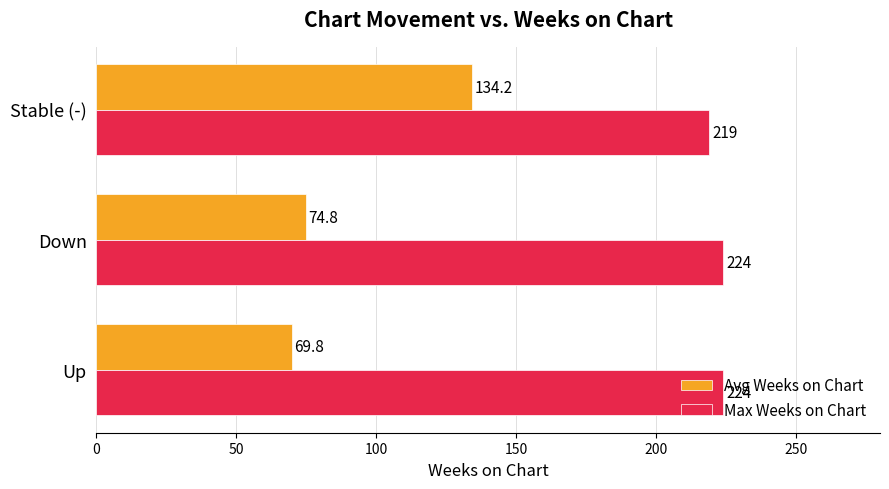

Which series changed the most between Up and Stable (-)?

Avg Weeks on Chart